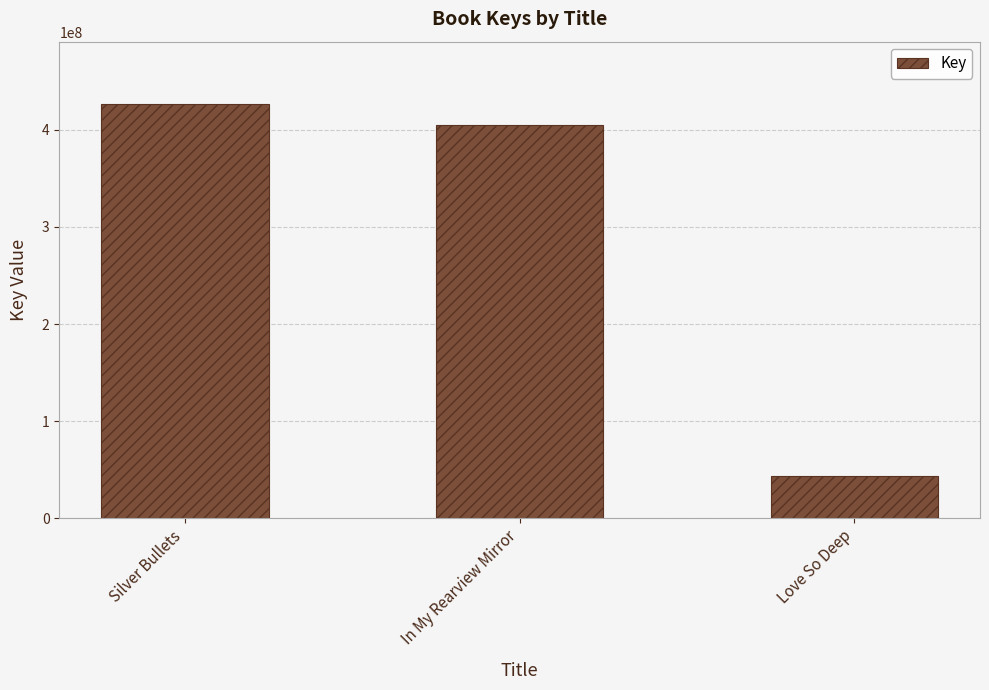

Which label corresponds to the largest value in the chart?

Silver Bullets